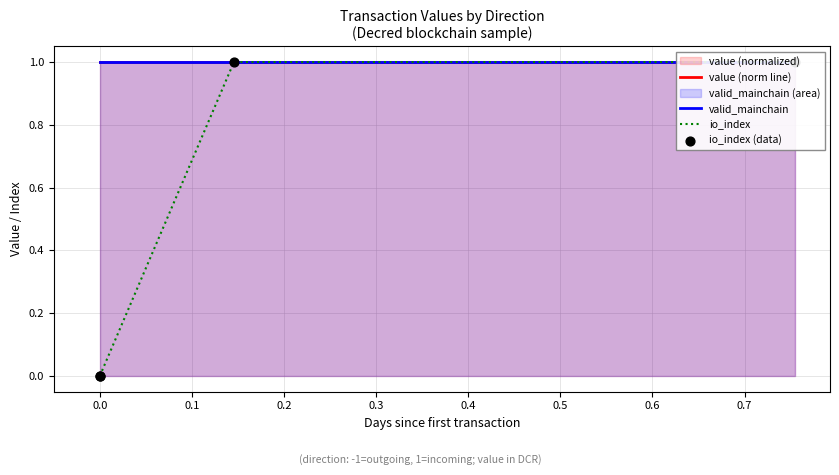

Which series reaches the maximum Y coordinate?

value (norm line)